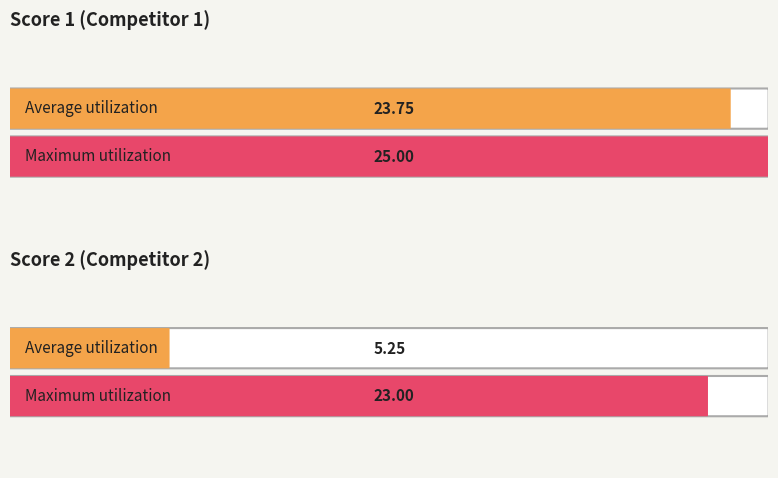

The Score 1 series shows 25 at 15. True or false?

True